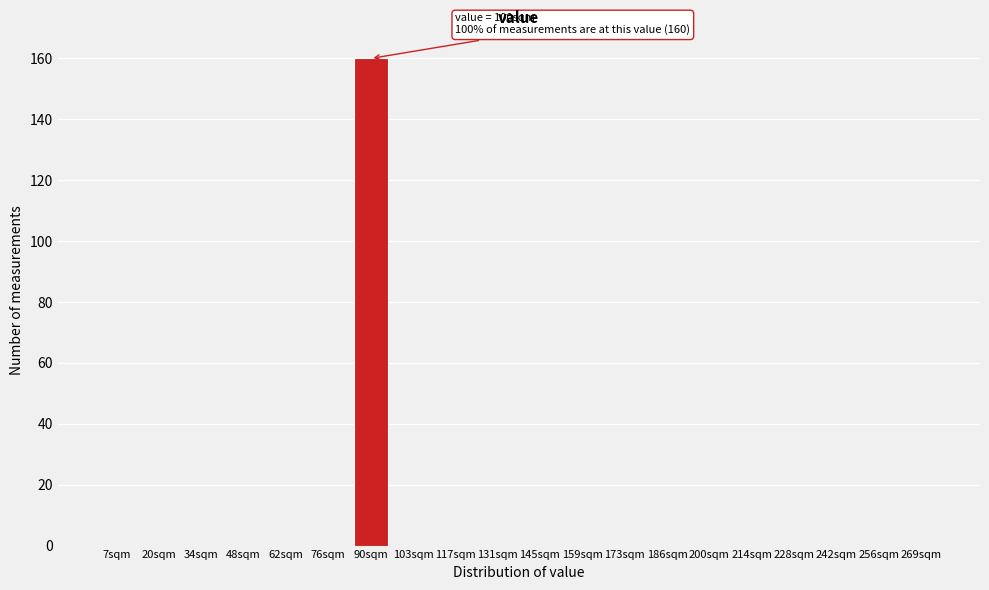

Reading left to right, list all the values displayed in this chart.

7sqm=0	20sqm=0	34sqm=0	48sqm=0	62sqm=0	76sqm=0	90sqm=160	103sqm=0	117sqm=0	131sqm=0	145sqm=0	159sqm=0	173sqm=0	186sqm=0	200sqm=0	214sqm=0	228sqm=0	242sqm=0	256sqm=0	269sqm=0